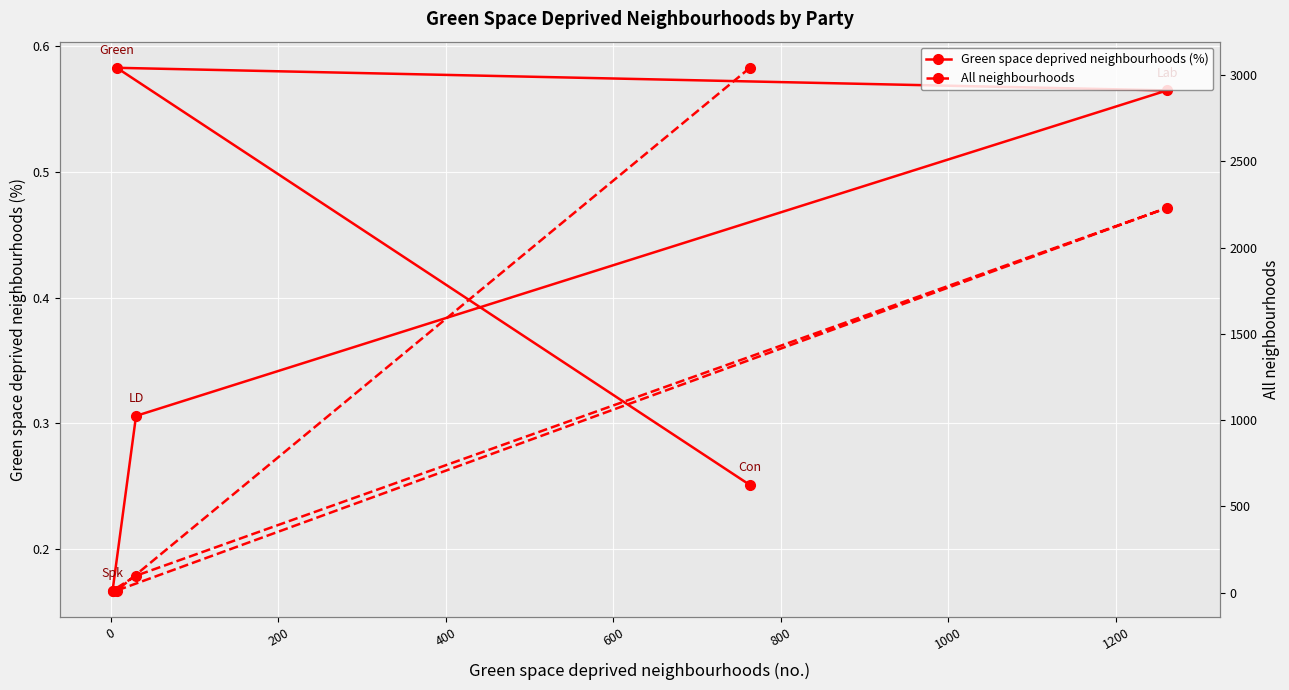

True or false: Green space deprived neighbourhoods (%) has more than 0 interior local peaks.

True